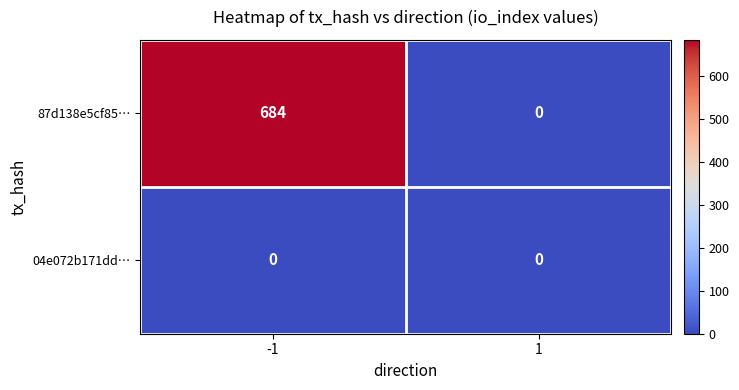

Reading right to left, extract all data points from this chart.

87d138e5cf85…: 0	684
04e072b171dd…: 0	0